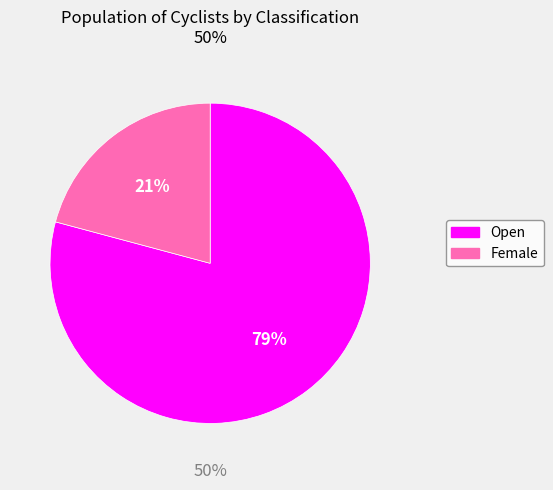

What is the change in value from Open to Female?

-28